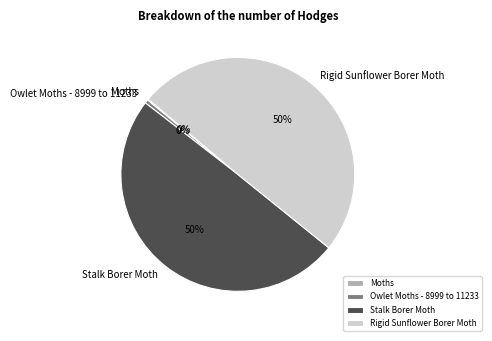

The Stalk Borer Moth slice represents 50% of the pie. True or false?

True